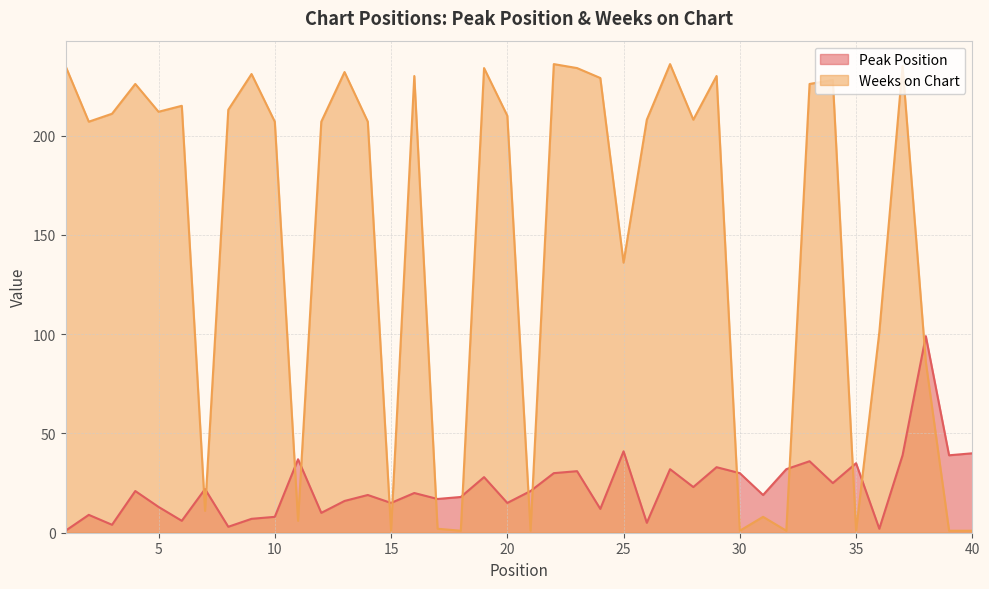

How many interior local peaks does the Weeks on Chart series have?

12